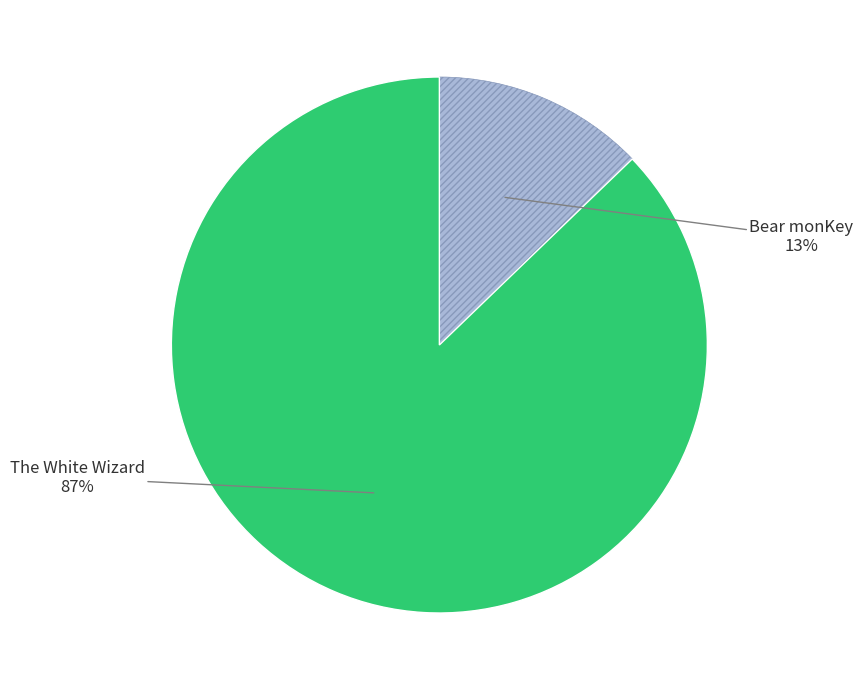

To the nearest percent, what is the difference between the largest and smallest slice percentages?

74%